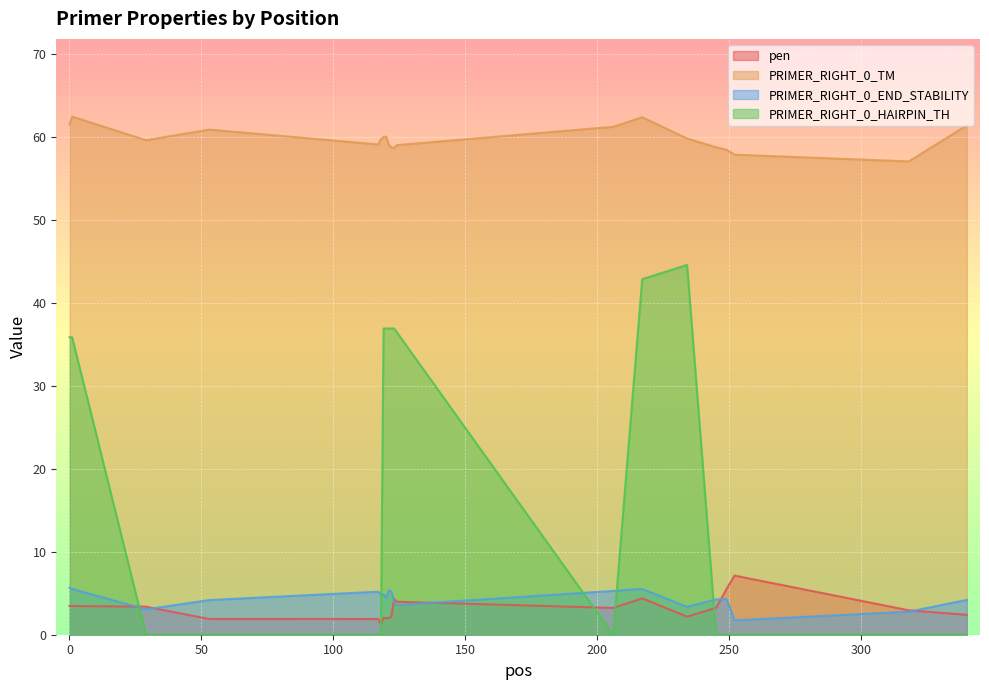

List the series in order of their peak value, highest first.

PRIMER_RIGHT_0_TM, PRIMER_RIGHT_0_HAIRPIN_TH, pen, PRIMER_RIGHT_0_END_STABILITY